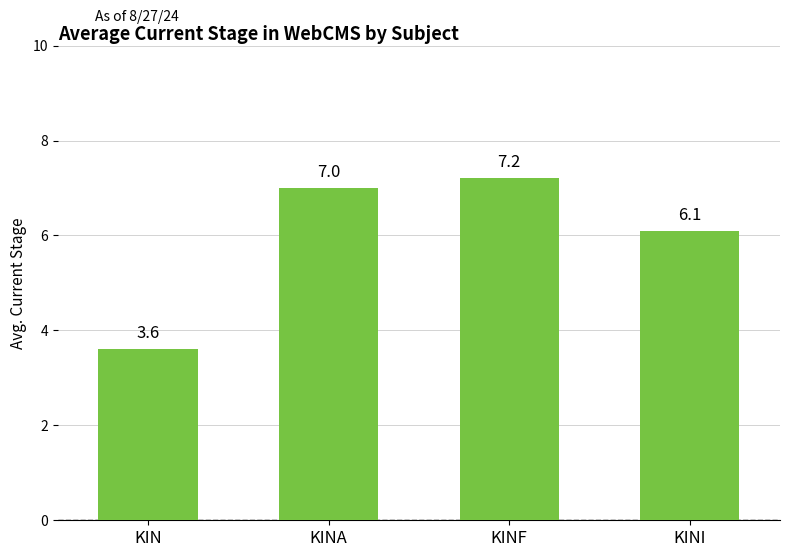

How many bars are there in total?

4